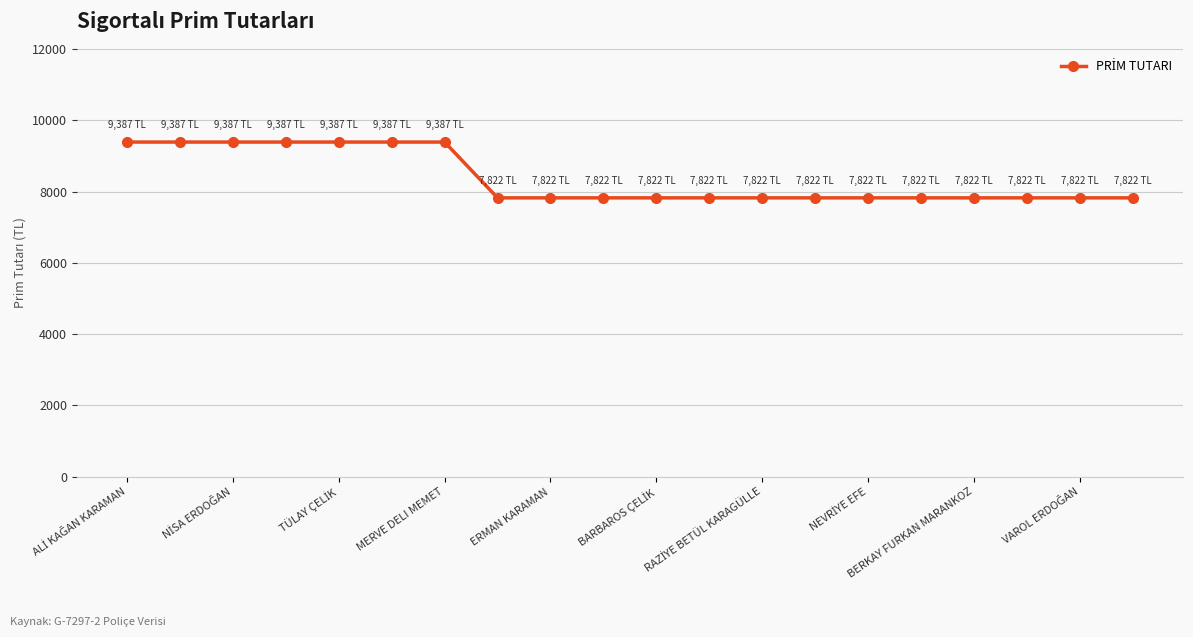

What is the value of the 8th point from the left?

7822